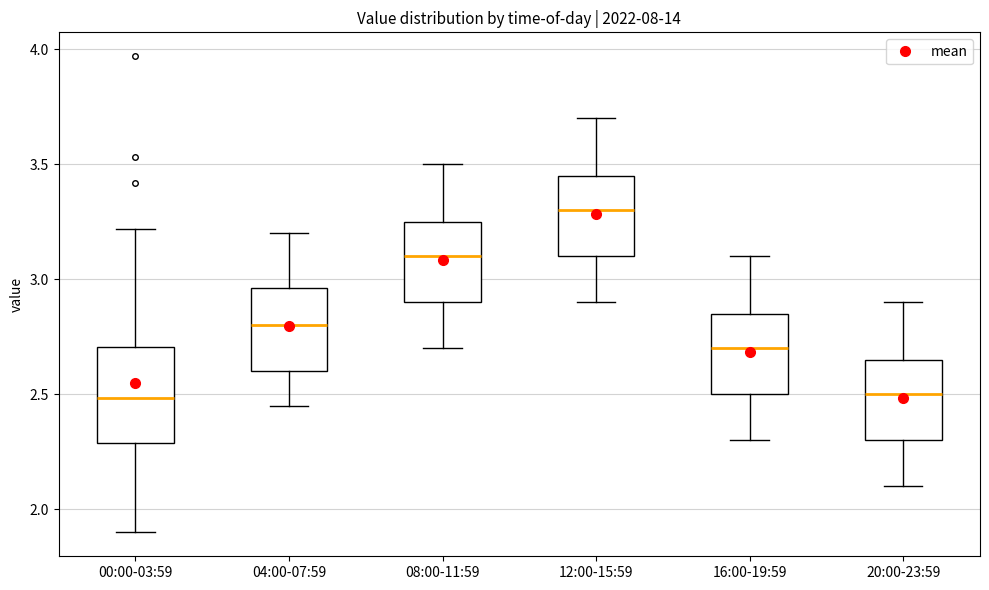

Reading left to right, transcribe this box plot: for each box, give where its median line is, the range the box spans, and where its two whiskers end, as read against the y-axis. The values are not printed on the chart, so give them approximately, as read against the axis.

00:00-03:59: median 2.50, box 2.30 to 2.70, whiskers 1.90 to 3.20
04:00-07:59: median 2.80, box 2.60 to 2.95, whiskers 2.45 to 3.20
08:00-11:59: median 3.10, box 2.90 to 3.25, whiskers 2.70 to 3.50
12:00-15:59: median 3.30, box 3.10 to 3.45, whiskers 2.90 to 3.70
16:00-19:59: median 2.70, box 2.50 to 2.85, whiskers 2.30 to 3.10
20:00-23:59: median 2.50, box 2.30 to 2.65, whiskers 2.10 to 2.90